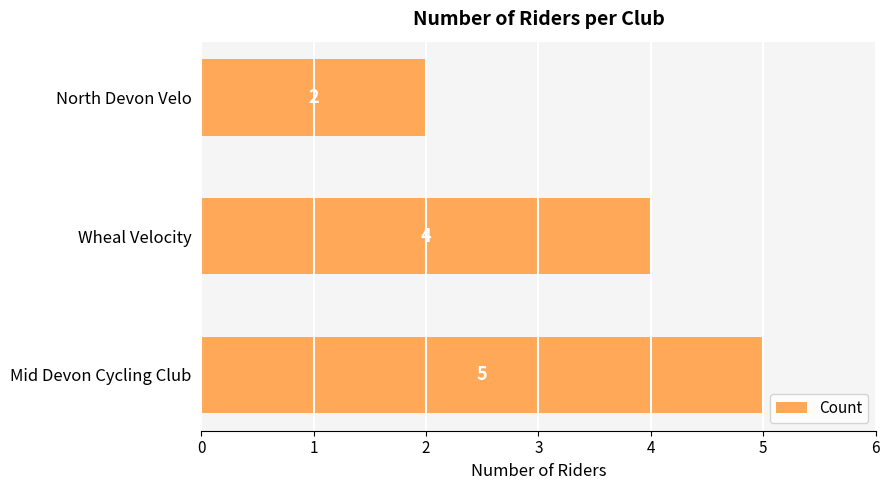

At which category does the chart reach its peak across all series?

Mid Devon Cycling Club